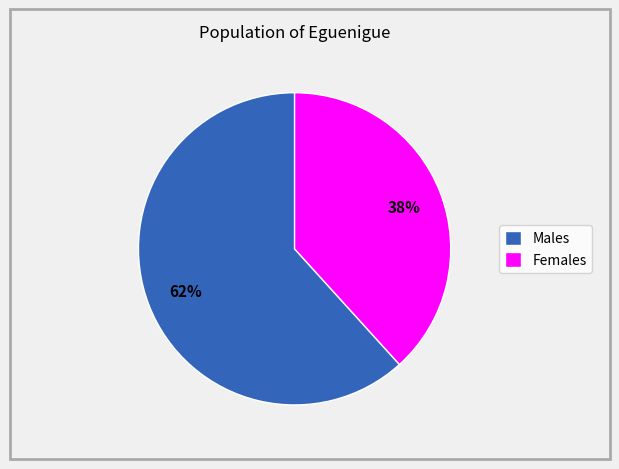

To the nearest percent, what is the average slice percentage?

50%